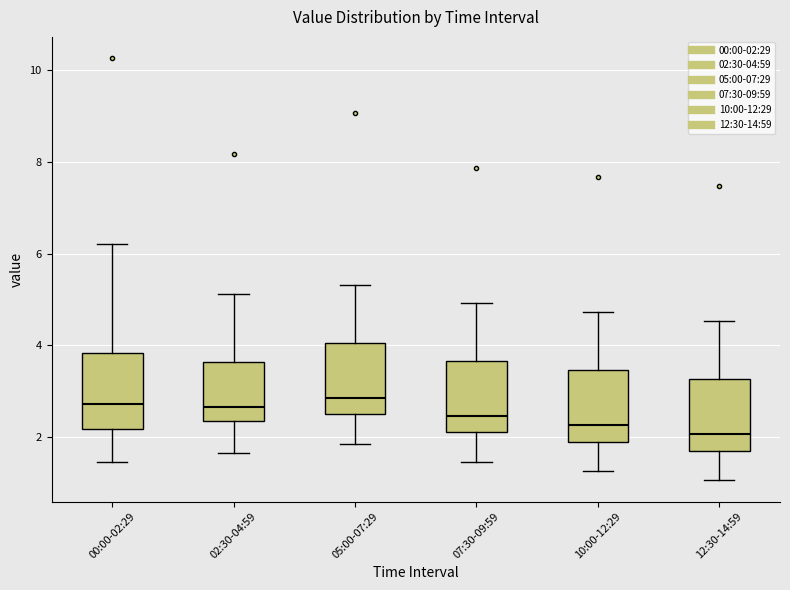

Reading left to right, read every box against the y-axis: the position of its median line, the range the box covers, and the ends of its whiskers. The values are not printed on the chart, so give them approximately, as read against the axis.

00:00-02:29: median 2.8, box 2.2 to 3.8, whiskers 1.4 to 6.2
02:30-04:59: median 2.6, box 2.4 to 3.6, whiskers 1.6 to 5.2
05:00-07:29: median 2.8, box 2.6 to 4.0, whiskers 1.8 to 5.4
07:30-09:59: median 2.4, box 2.2 to 3.6, whiskers 1.4 to 5.0
10:00-12:29: median 2.2, box 2.0 to 3.4, whiskers 1.2 to 4.8
12:30-14:59: median 2.0, box 1.8 to 3.2, whiskers 1.0 to 4.6